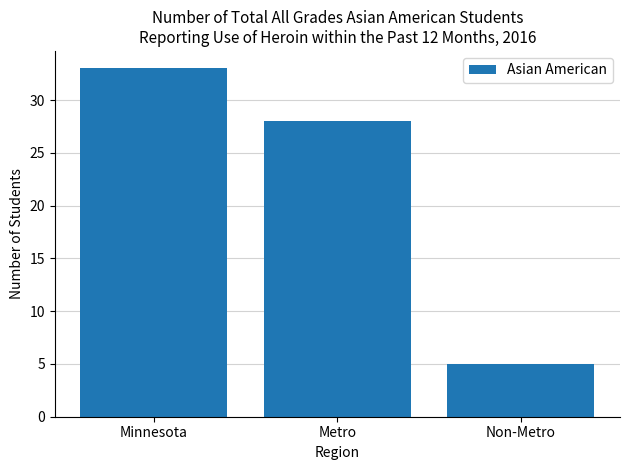

Where does the data first go above 28?

Minnesota